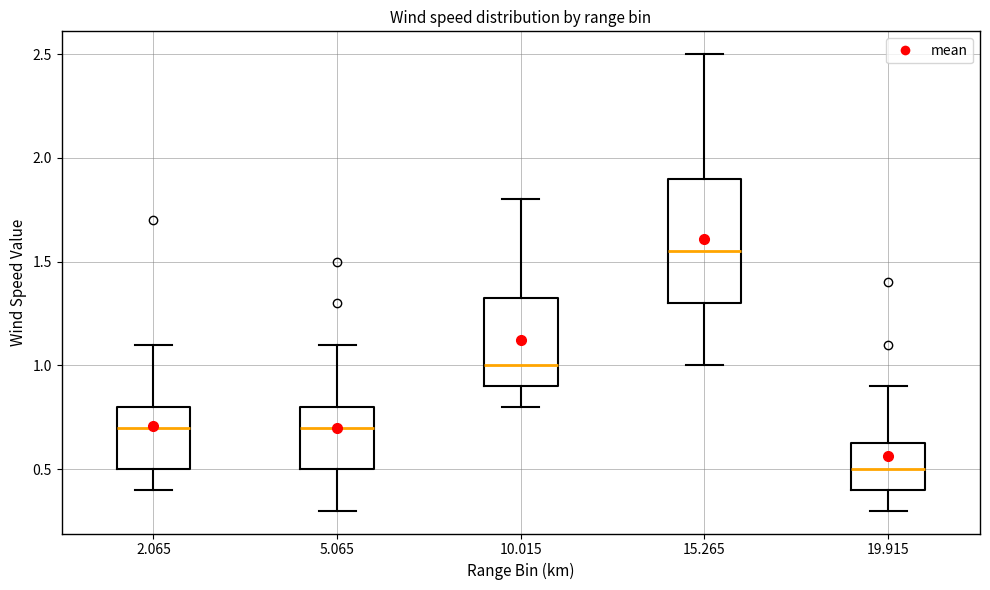

Reading left to right, read every box against the y-axis: the position of its median line, the range the box covers, and the ends of its whiskers. The values are not printed on the chart, so give them approximately, as read against the axis.

2.065: median 0.70, box 0.50 to 0.80, whiskers 0.40 to 1.10
5.065: median 0.70, box 0.50 to 0.80, whiskers 0.30 to 1.10
10.015: median 1.00, box 0.90 to 1.35, whiskers 0.80 to 1.80
15.265: median 1.55, box 1.30 to 1.90, whiskers 1.00 to 2.50
19.915: median 0.50, box 0.40 to 0.65, whiskers 0.30 to 0.90